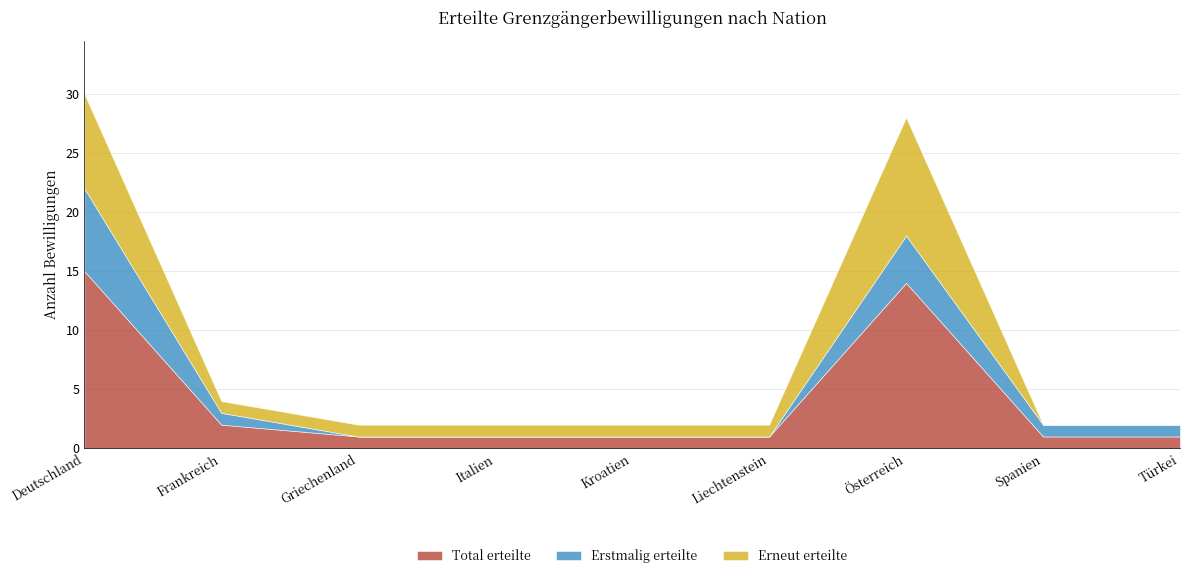

Which category has the highest value across all series?

Deutschland